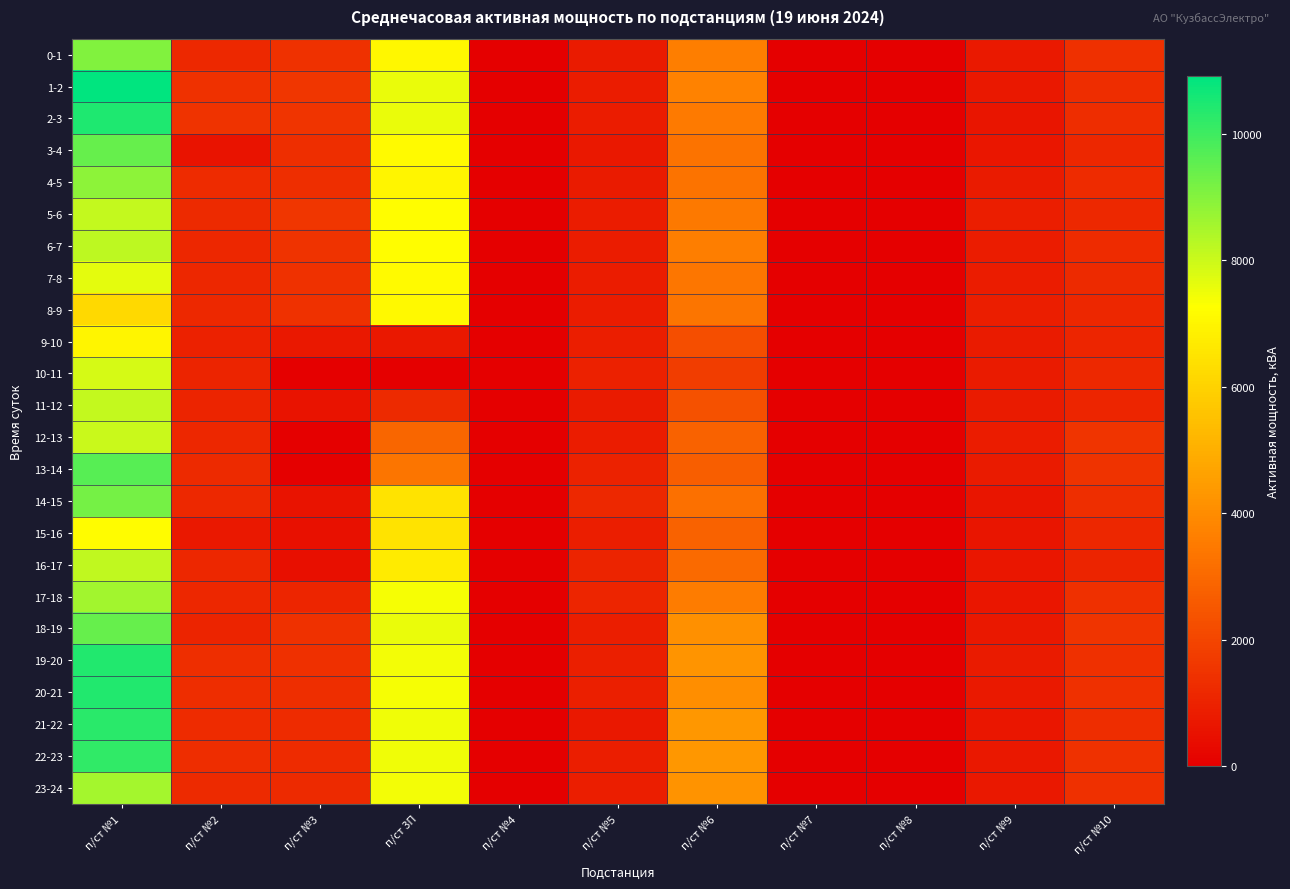

Which category has the highest value across all series?

п/ст №1